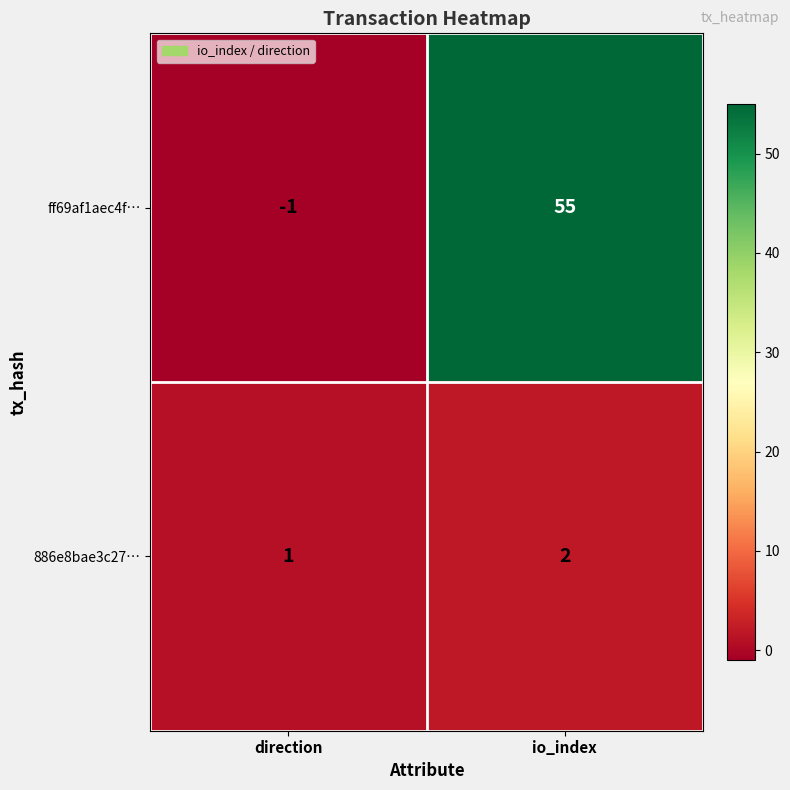

Which category has the lowest value across all series?

direction